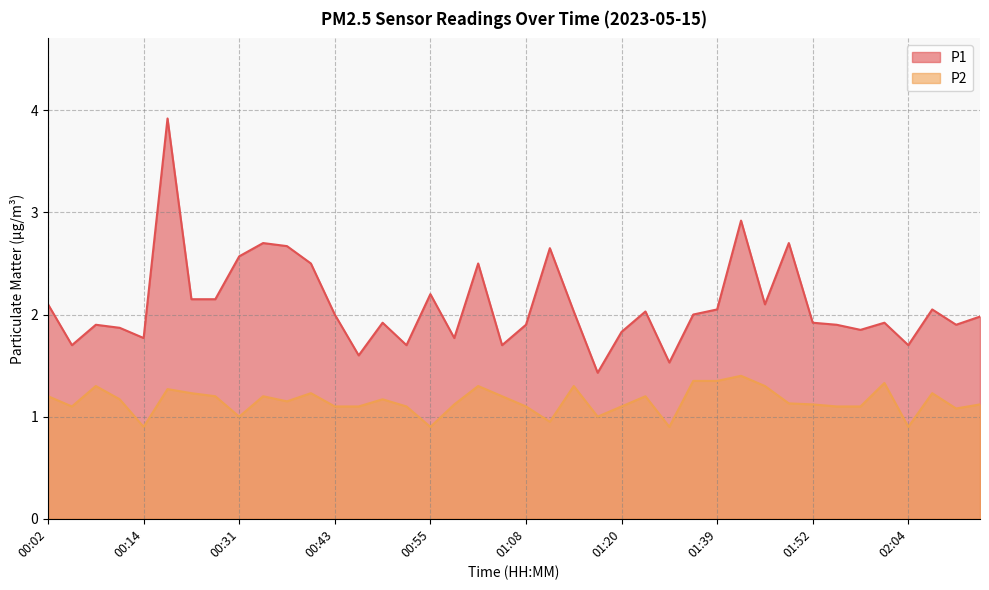

What is the difference between the maximum and minimum values in the P2 series?

0.5